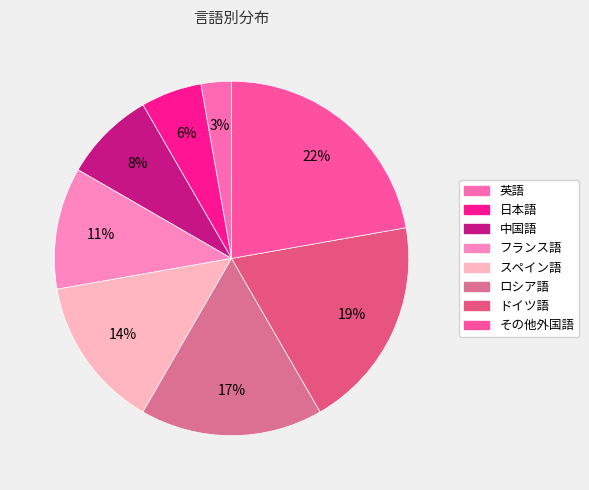

Does フランス語 account for over 50% of the chart?

No